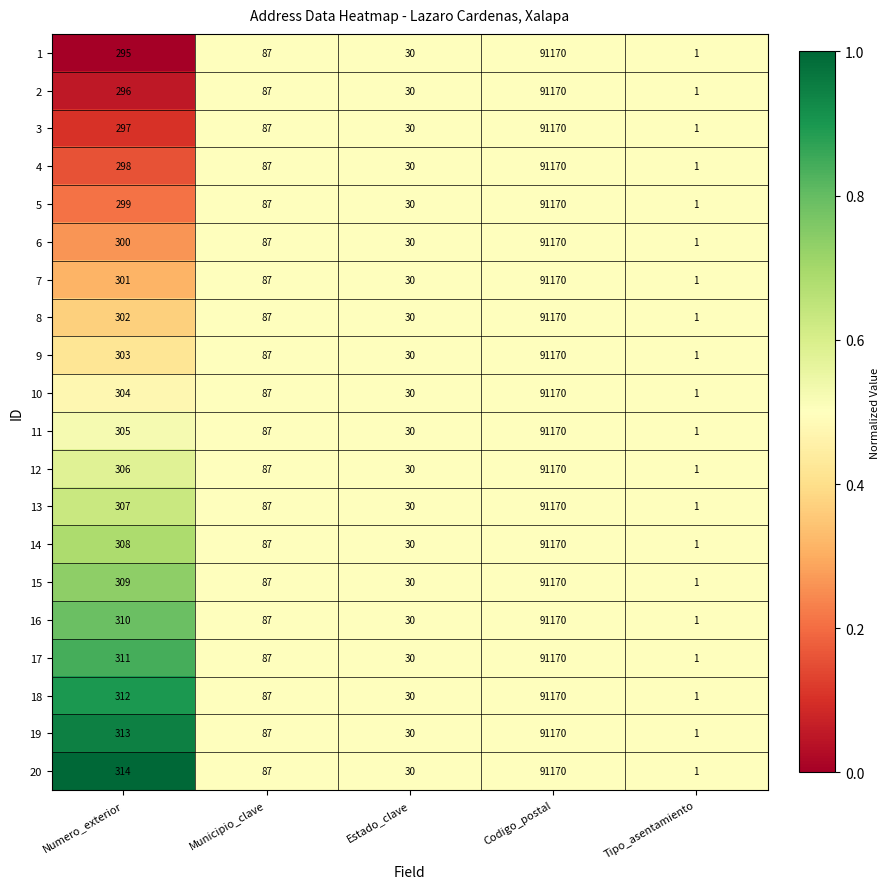

Is it true that 7 equals 91170 at Codigo_postal?

True